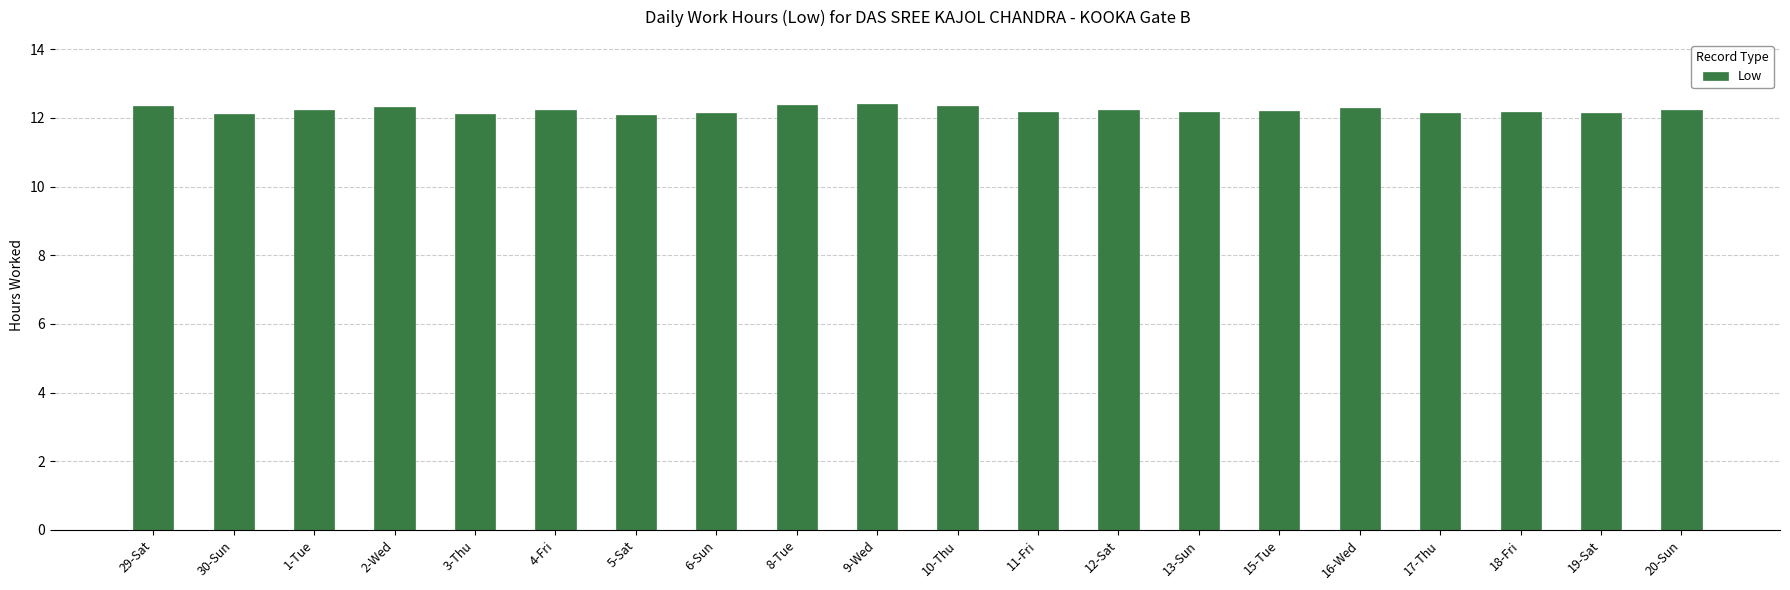

What is the sum of all values?

244.5